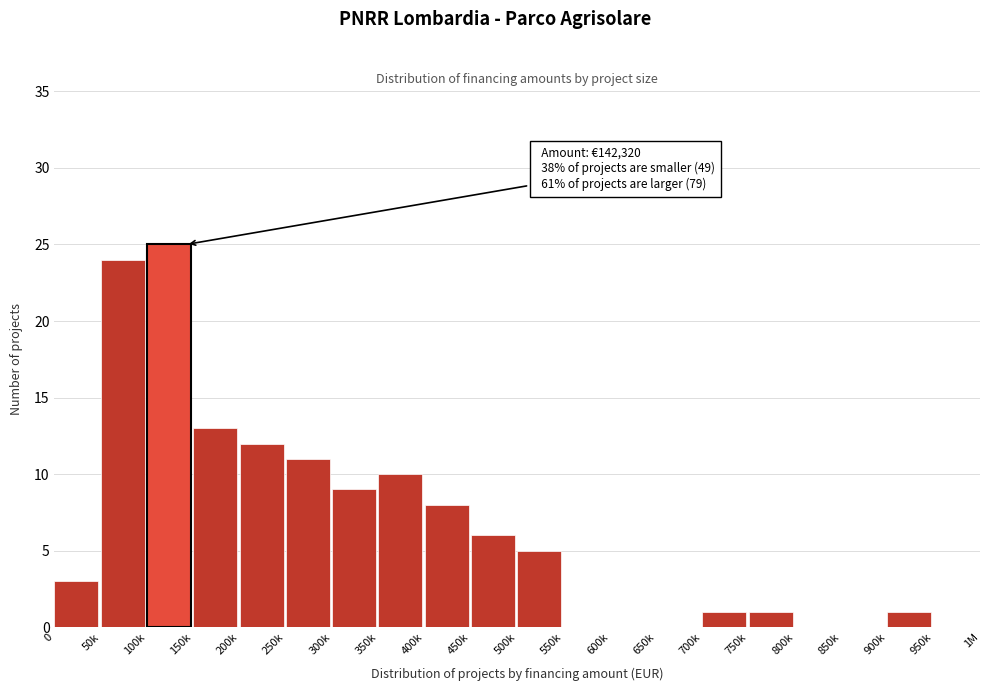

Reading left to right, transcribe all the data shown in this chart.

0=3	50k=24	100k=25	150k=13	200k=12	250k=11	300k=9	350k=10	400k=8	450k=6	500k=5	550k=0	600k=0	650k=0	700k=1	750k=1	800k=0	850k=0	900k=1	950k=0